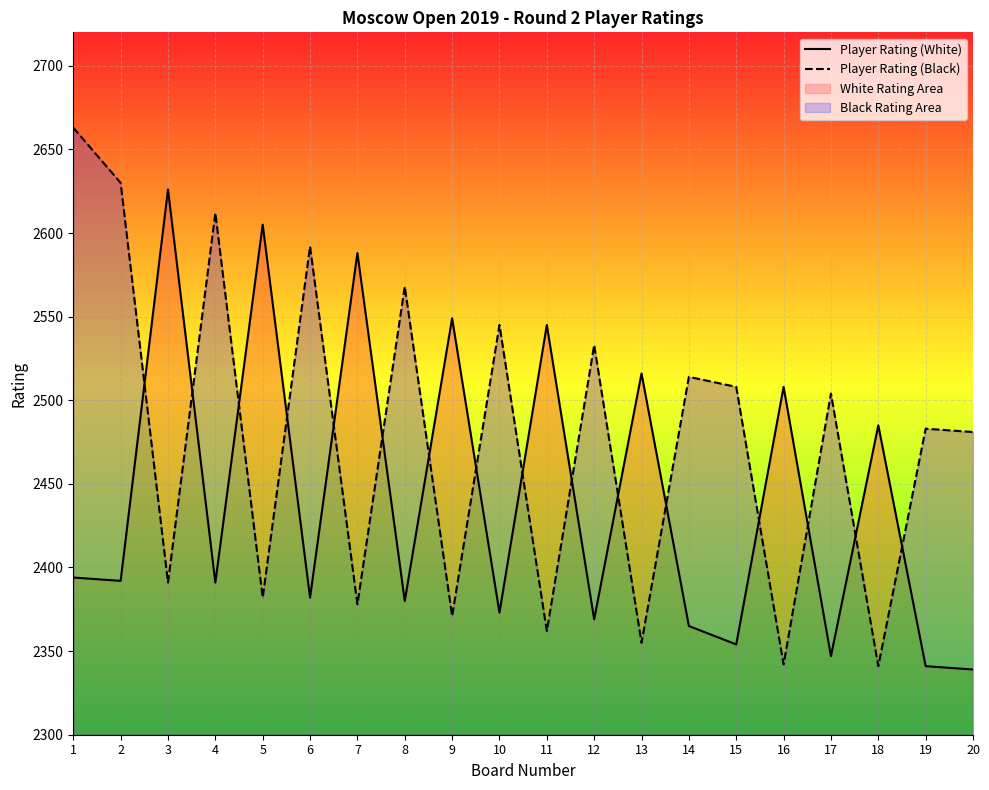

What is the total value across all series at 2?

5022